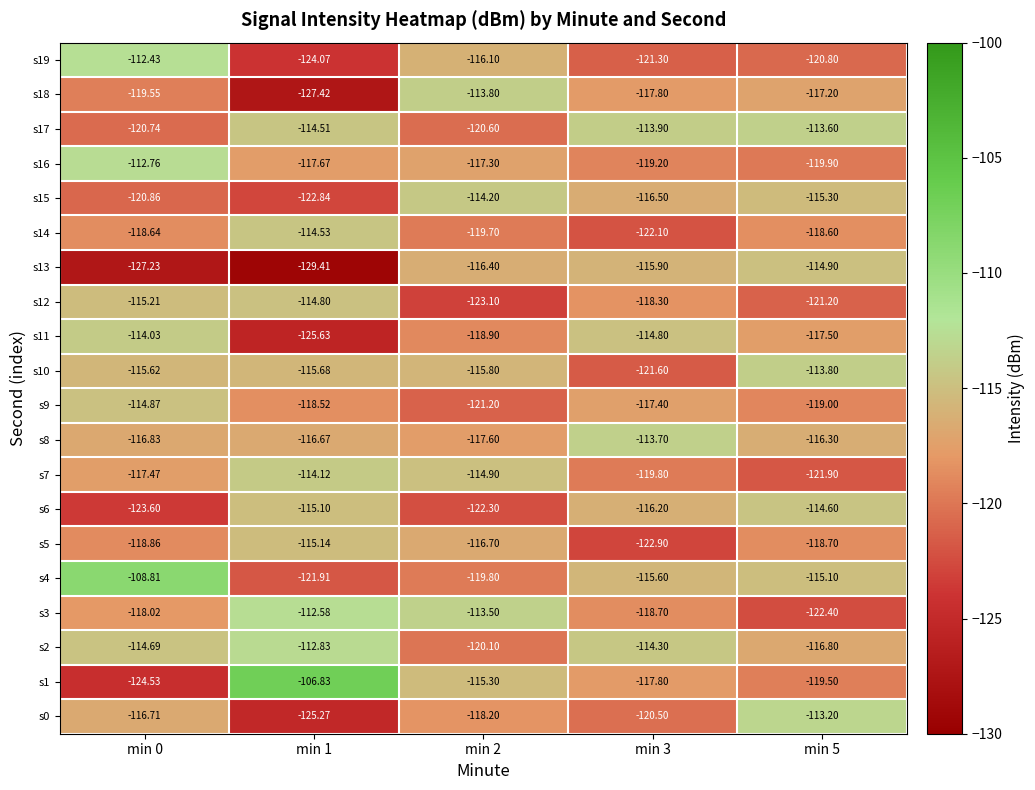

How many data points does each series have?

5